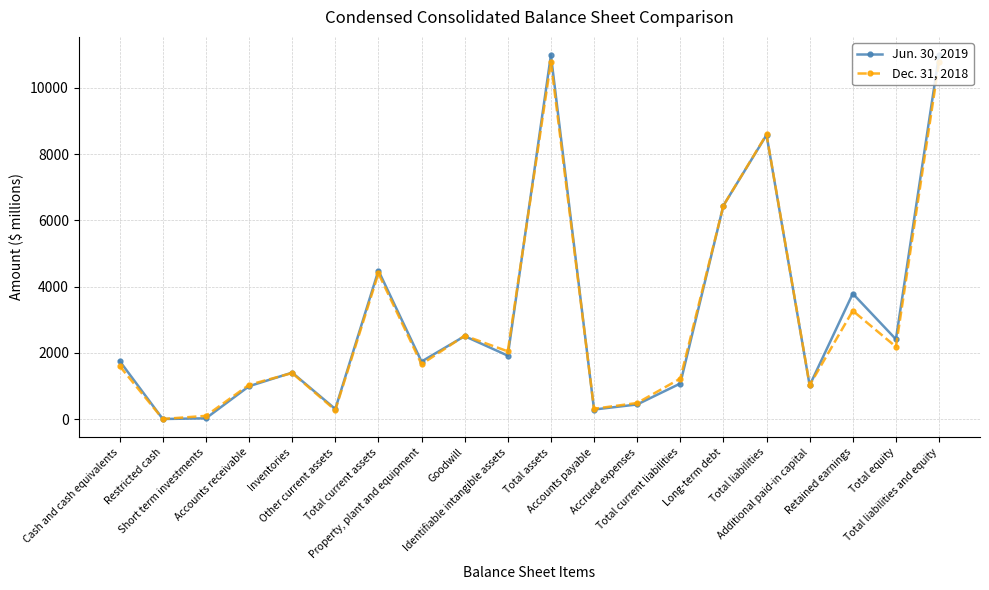

Is it true that Dec. 31, 2018 equals 1036 at Accounts receivable?

True